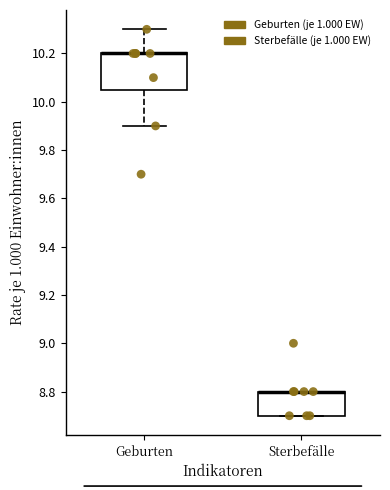

Which box is the tallest, from its lower edge to its upper edge?

Geburten